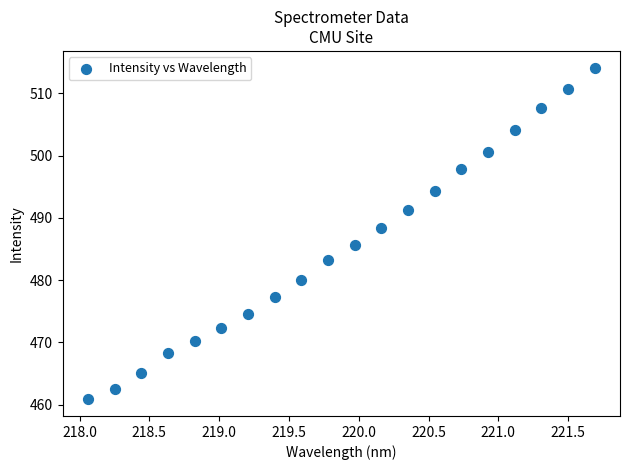

What is the range of Y values (max minus min)?

53.3